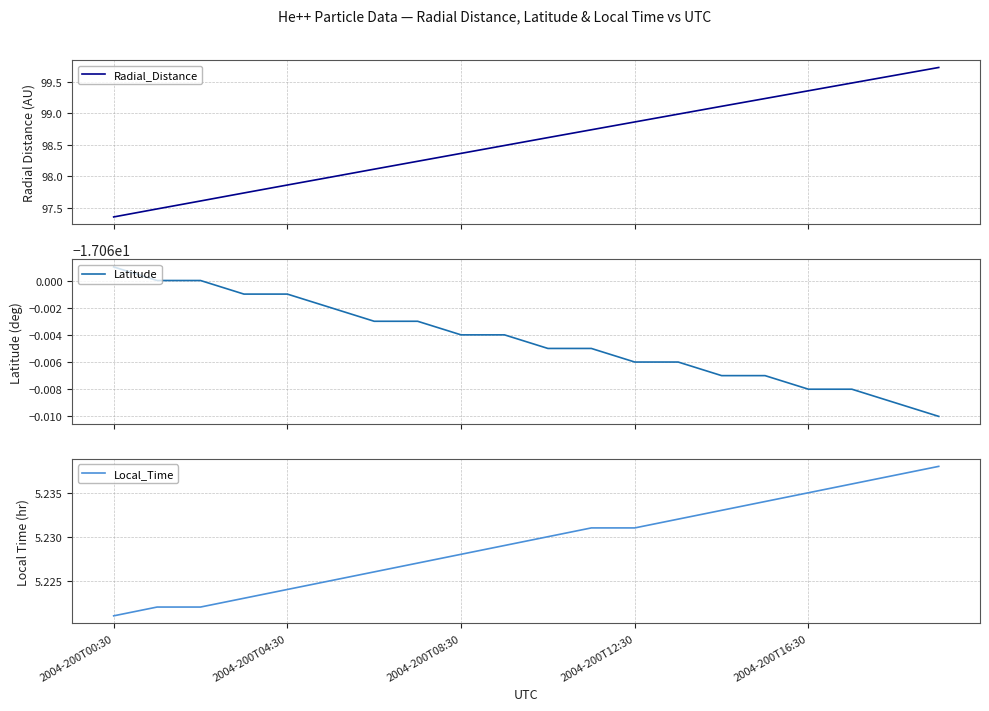

True or false: Local_Time and Radial_Distance cross at least once.

False